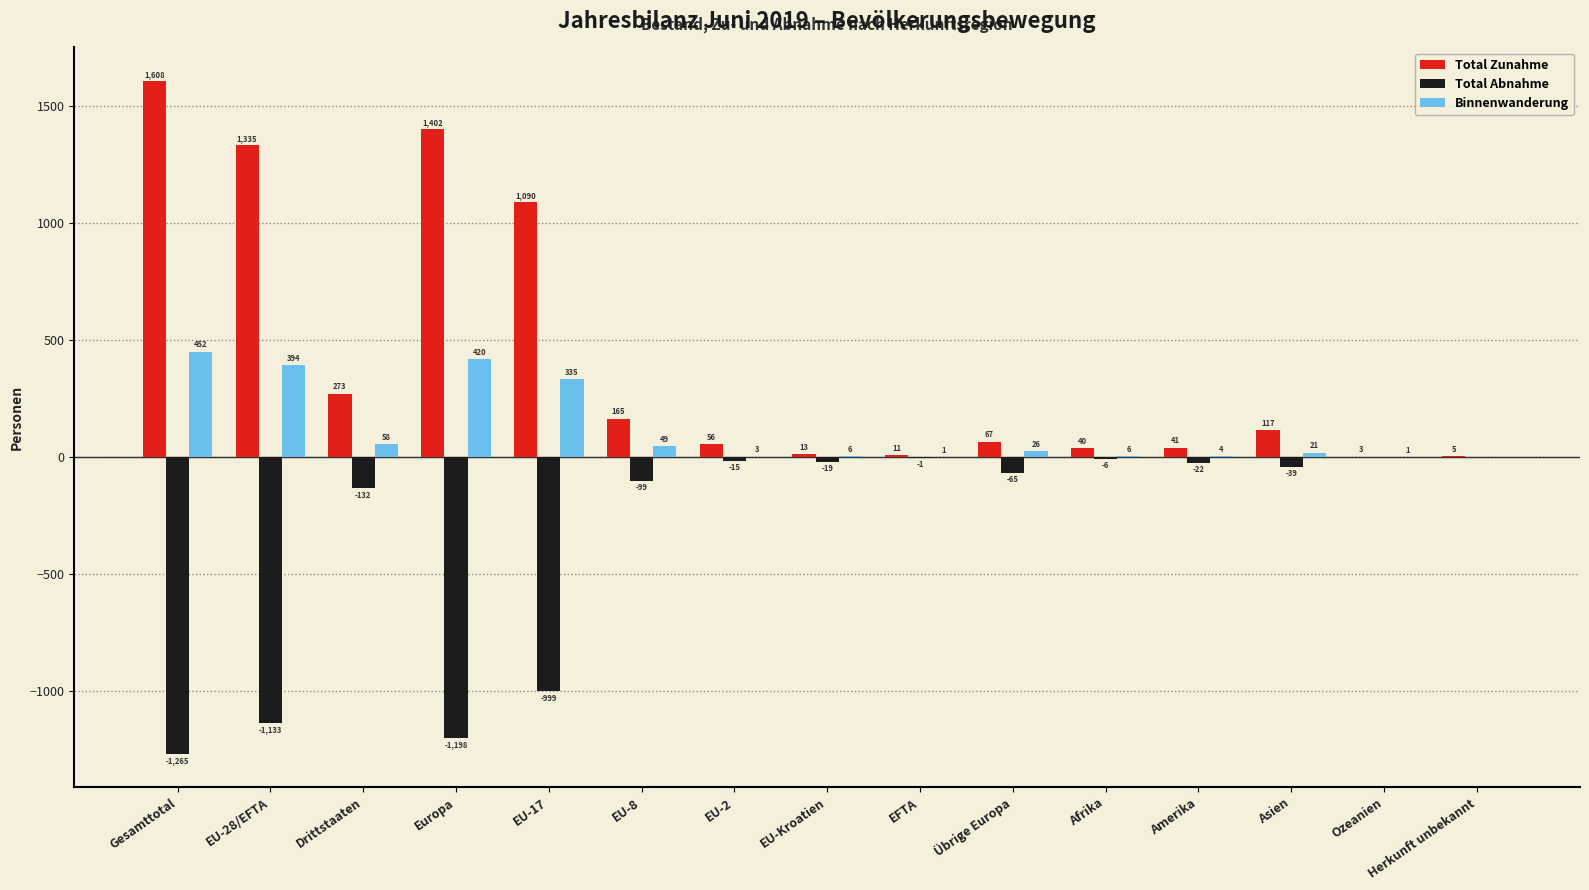

Is it true that Total Zunahme equals 59 at Drittstaaten?

False